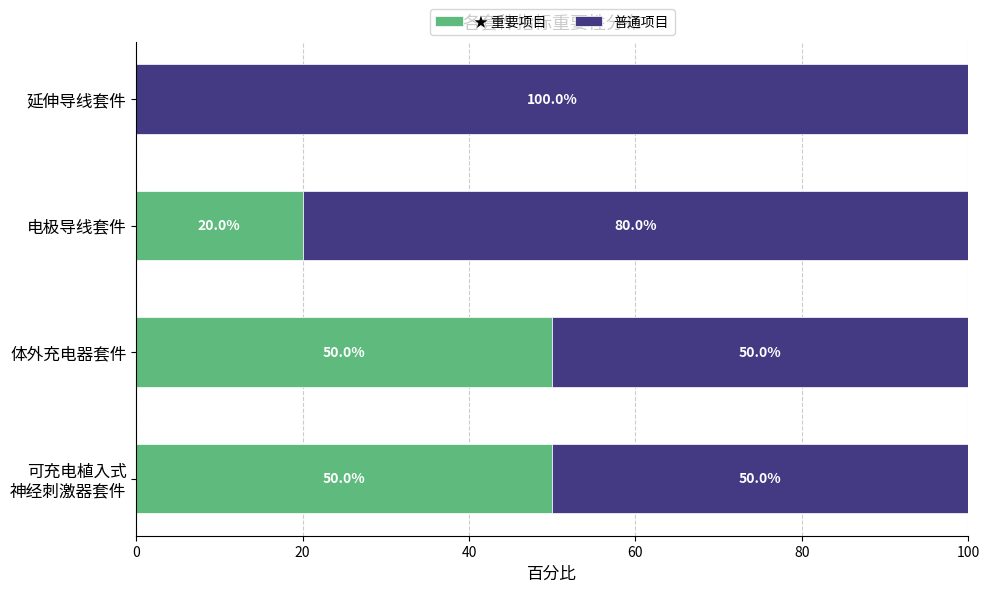

What is the total value across all series at 延伸导线套件?

100